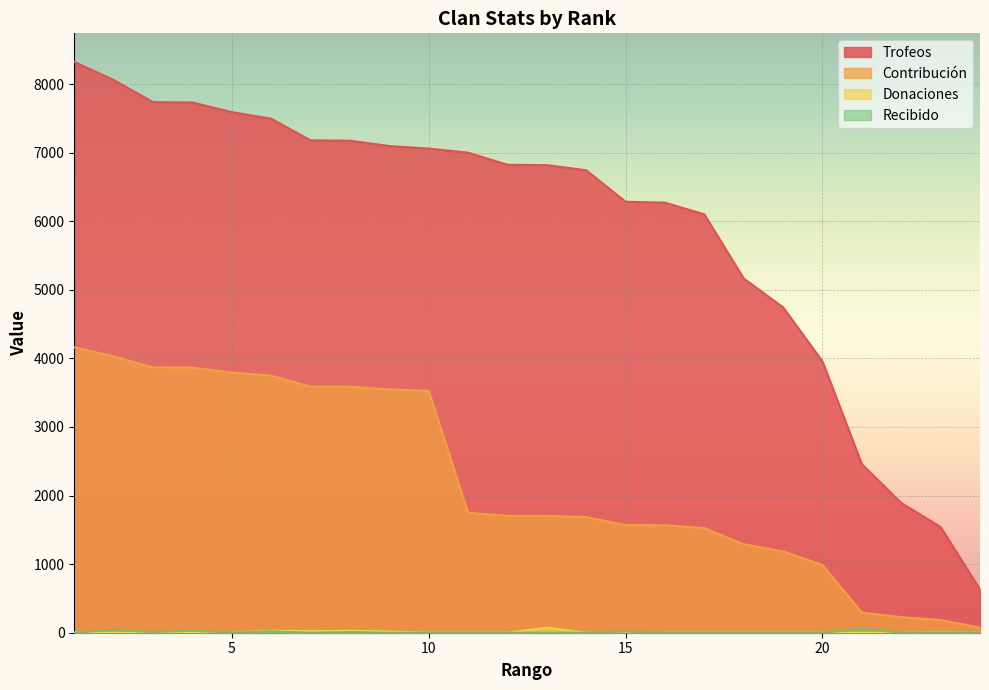

At how many categories does at least one series exceed 1274?

23